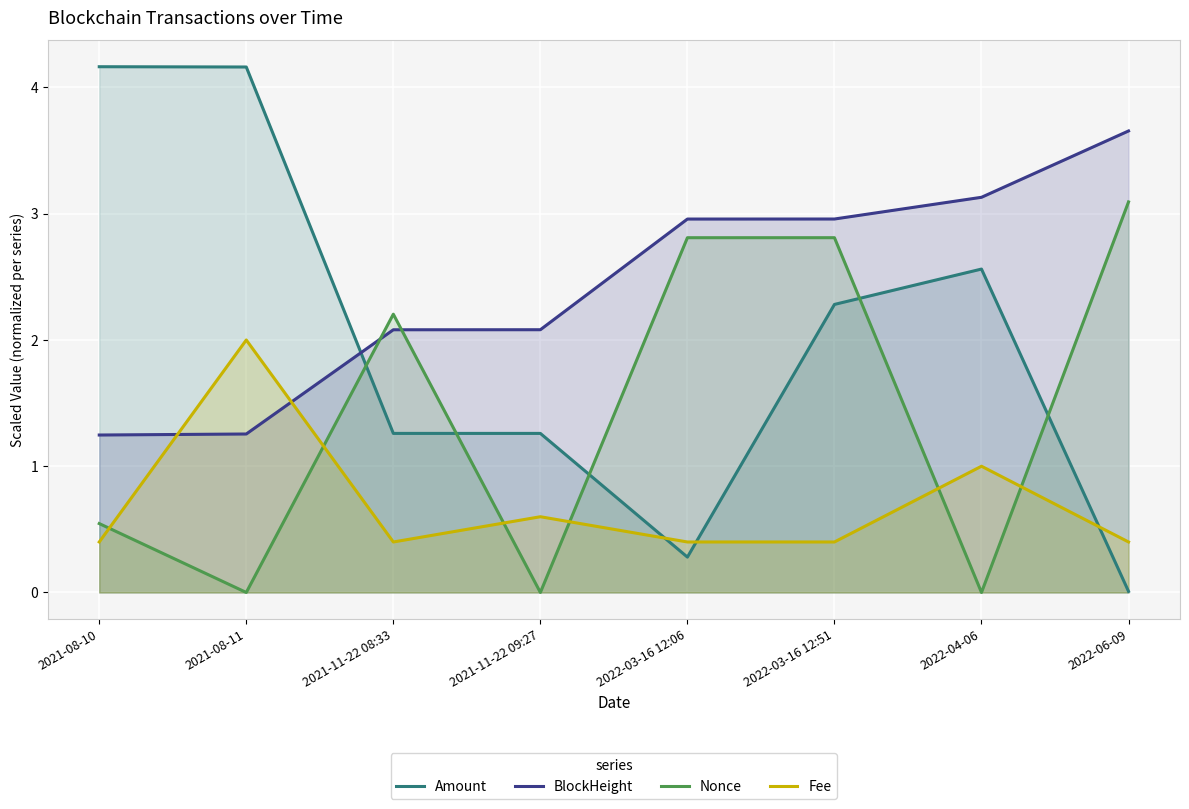

Which series ends up on top after the final intersection of Fee and Amount?

Fee